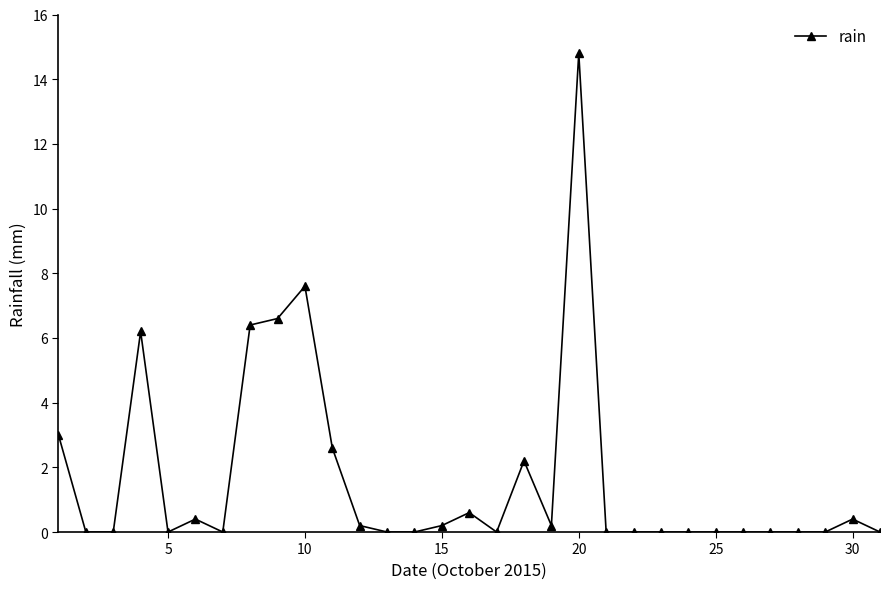

What is the maximum value shown in the chart?

14.8